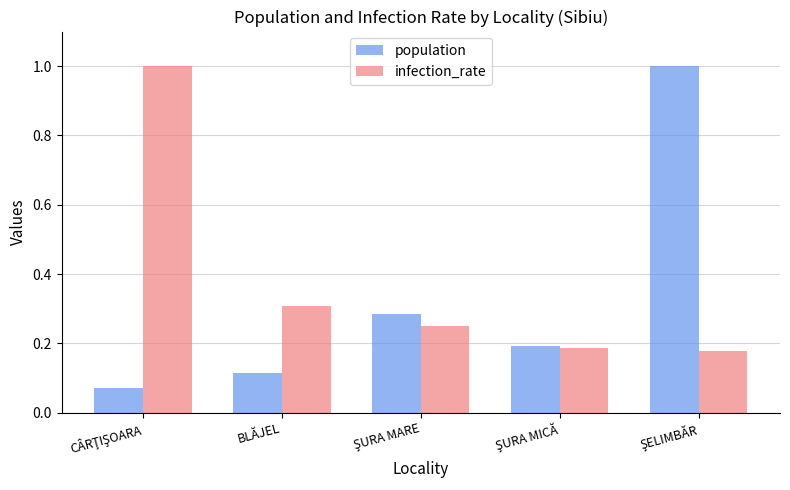

Which series has the widest spread of values?

population